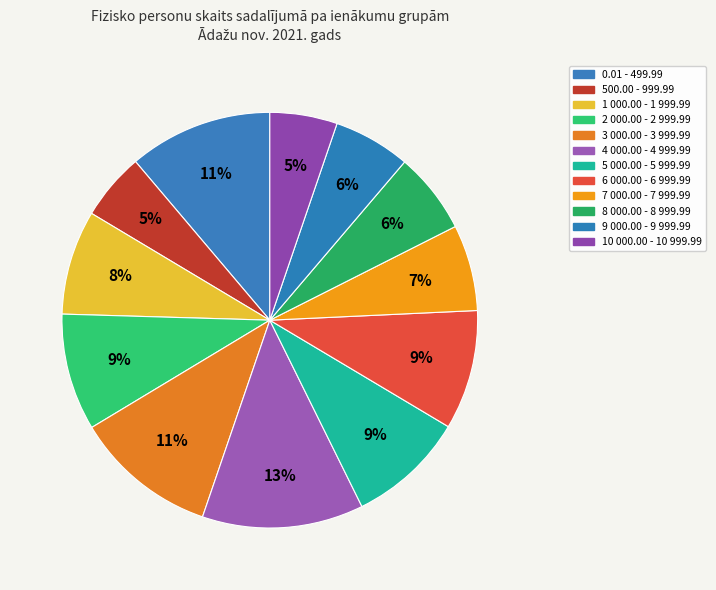

Combined, do 5 000.00 - 5 999.99 and 1 000.00 - 1 999.99 account for over 50%?

No